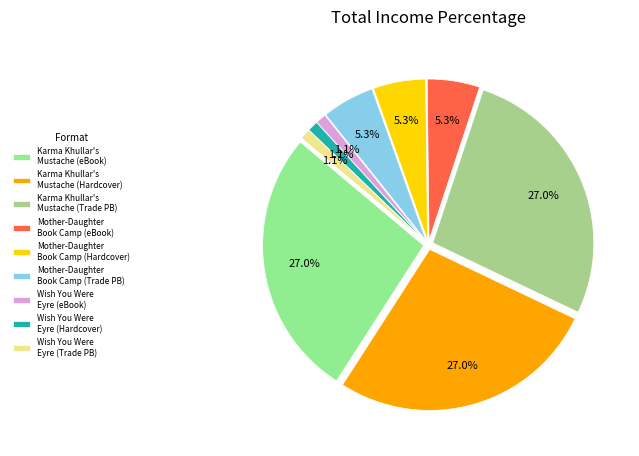

The Wish You Were Eyre (eBook) slice represents 1% of the pie. True or false?

True